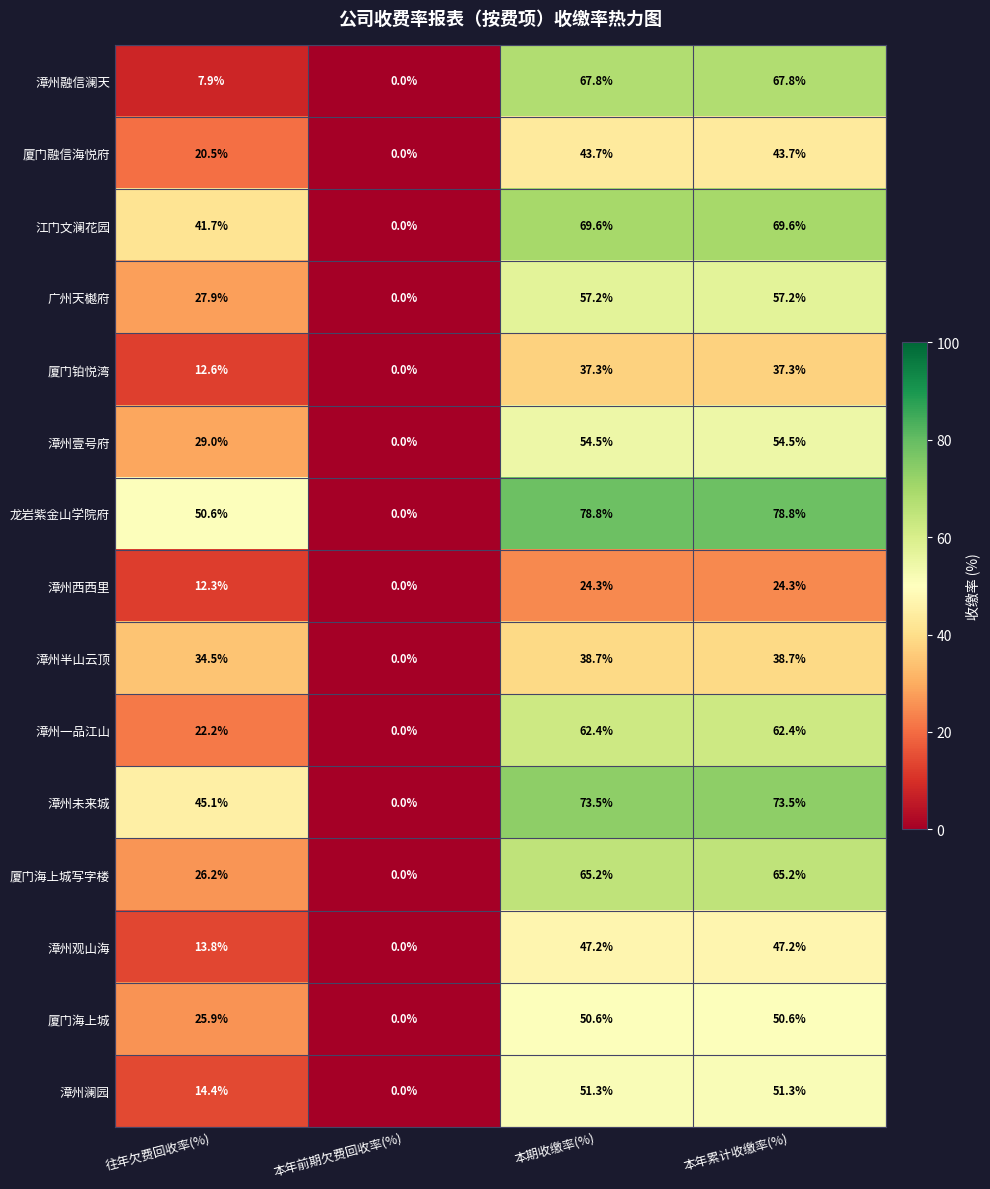

At how many categories does at least one series exceed 38?

3